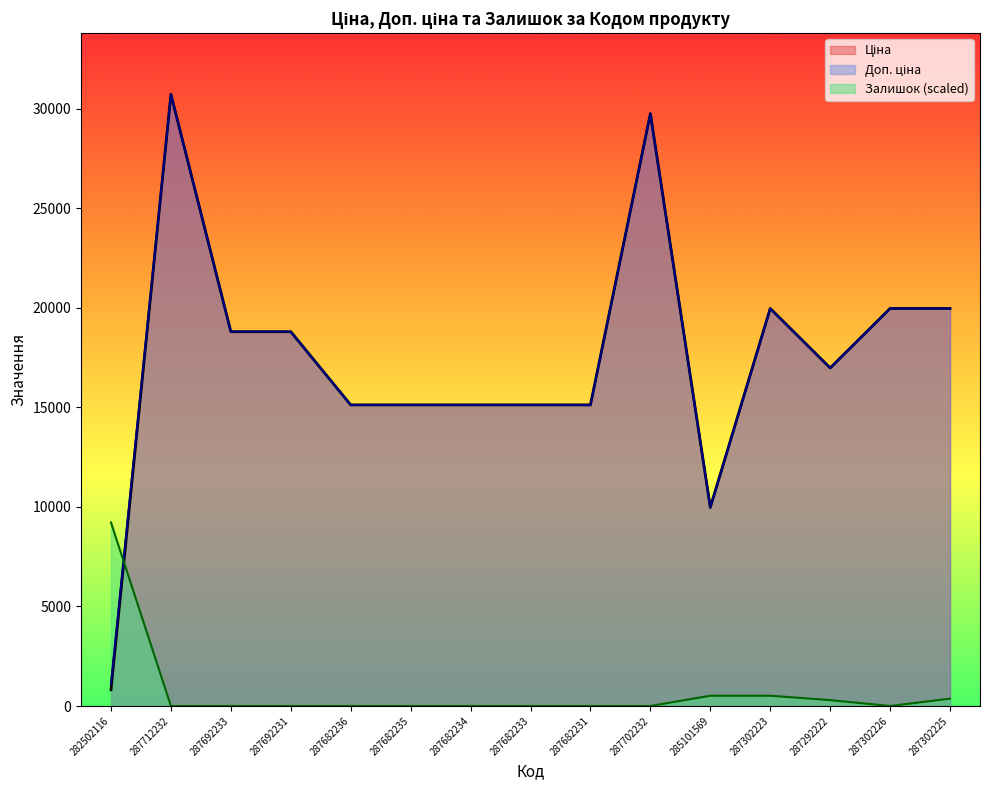

How many lines are shown in the chart?

3